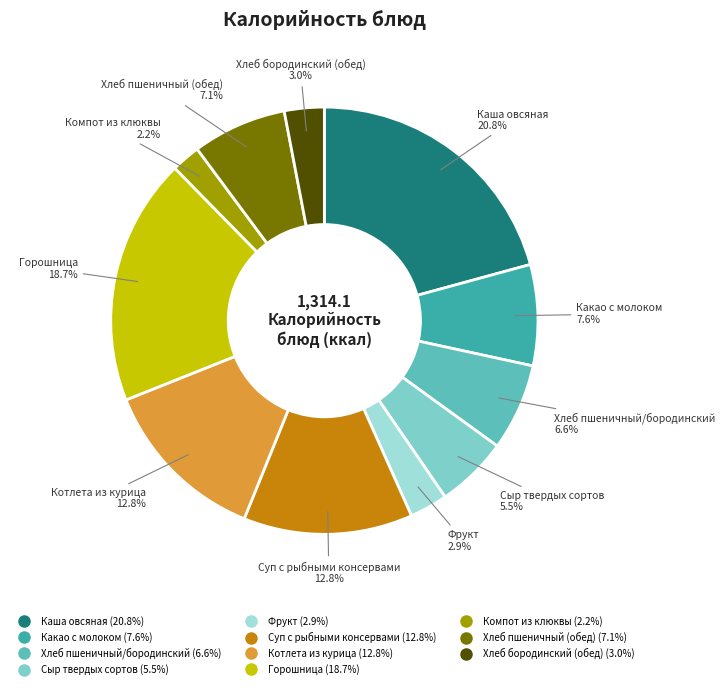

To the nearest percent, what is the combined percentage of Хлеб пшеничный/бородинский and Компот из клюквы?

9%